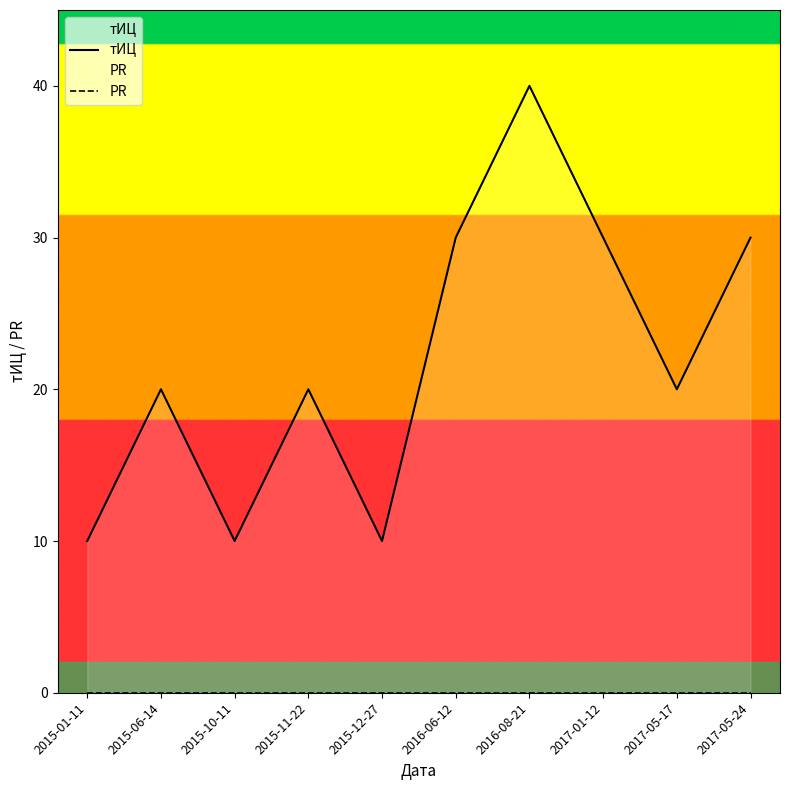

True or false: тИЦ and PR cross at least once.

False